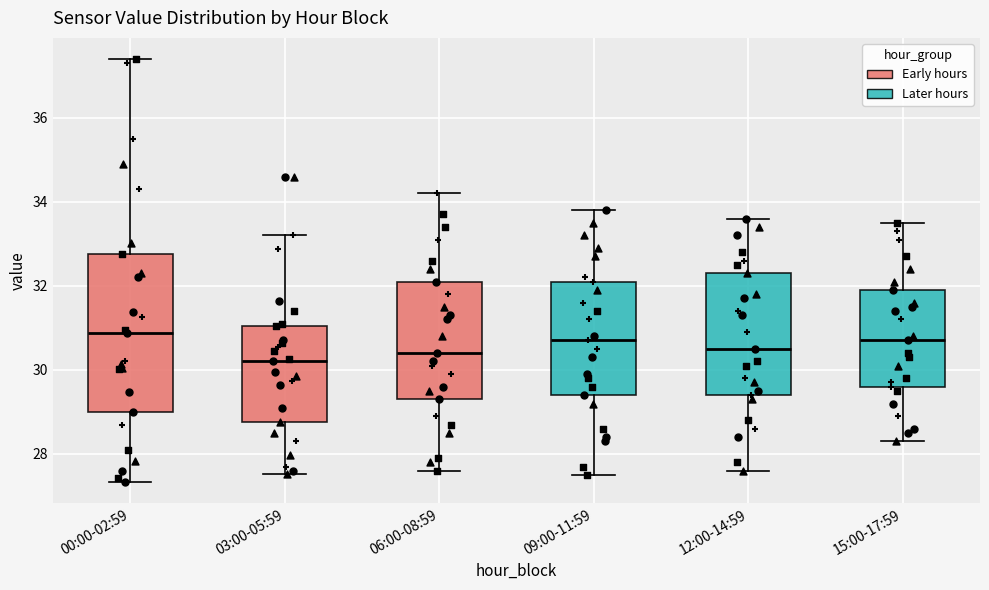

Where does the median line of the box for 15:00-17:59 sit on the y-axis? The values are not printed on the chart, so give them approximately, as read against the axis.

30.8